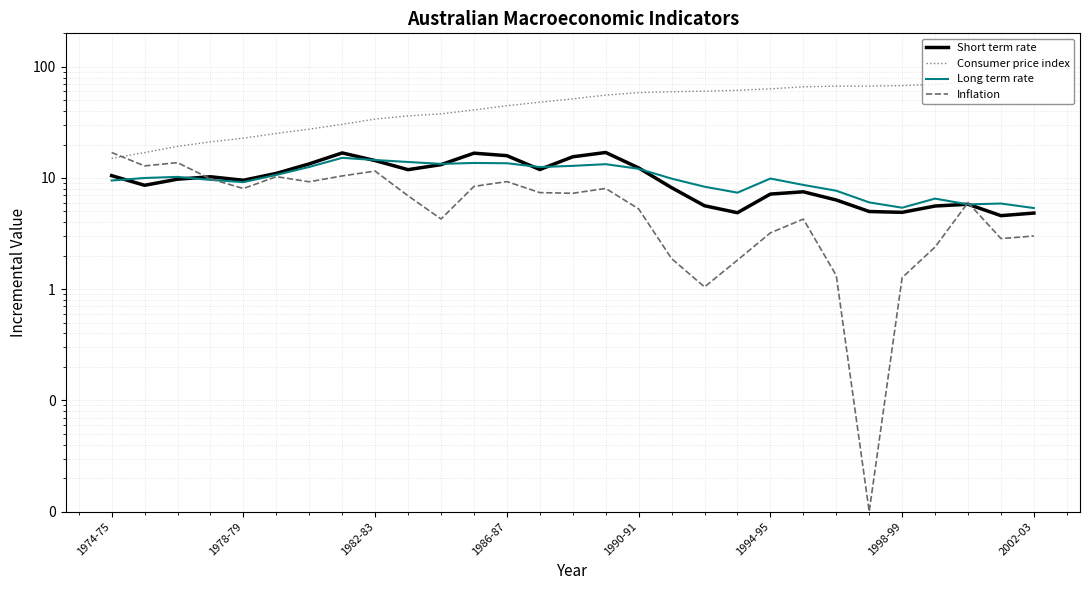

What is the total value across all series at 1974-75?

51.9